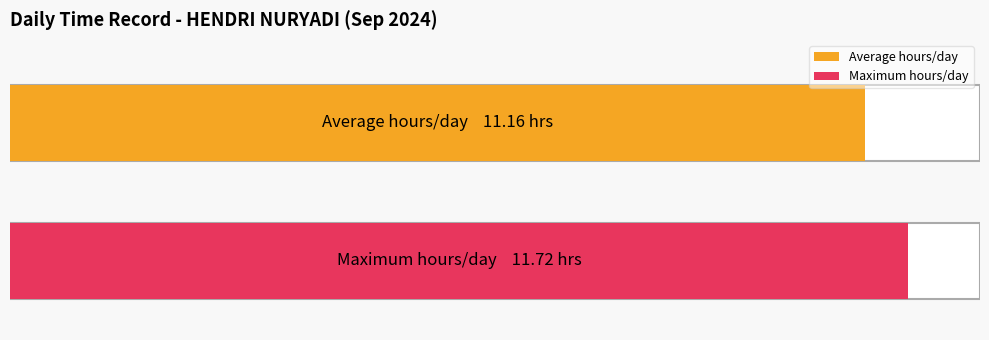

Is it true that the value at 2-Mon is 3.6?

False